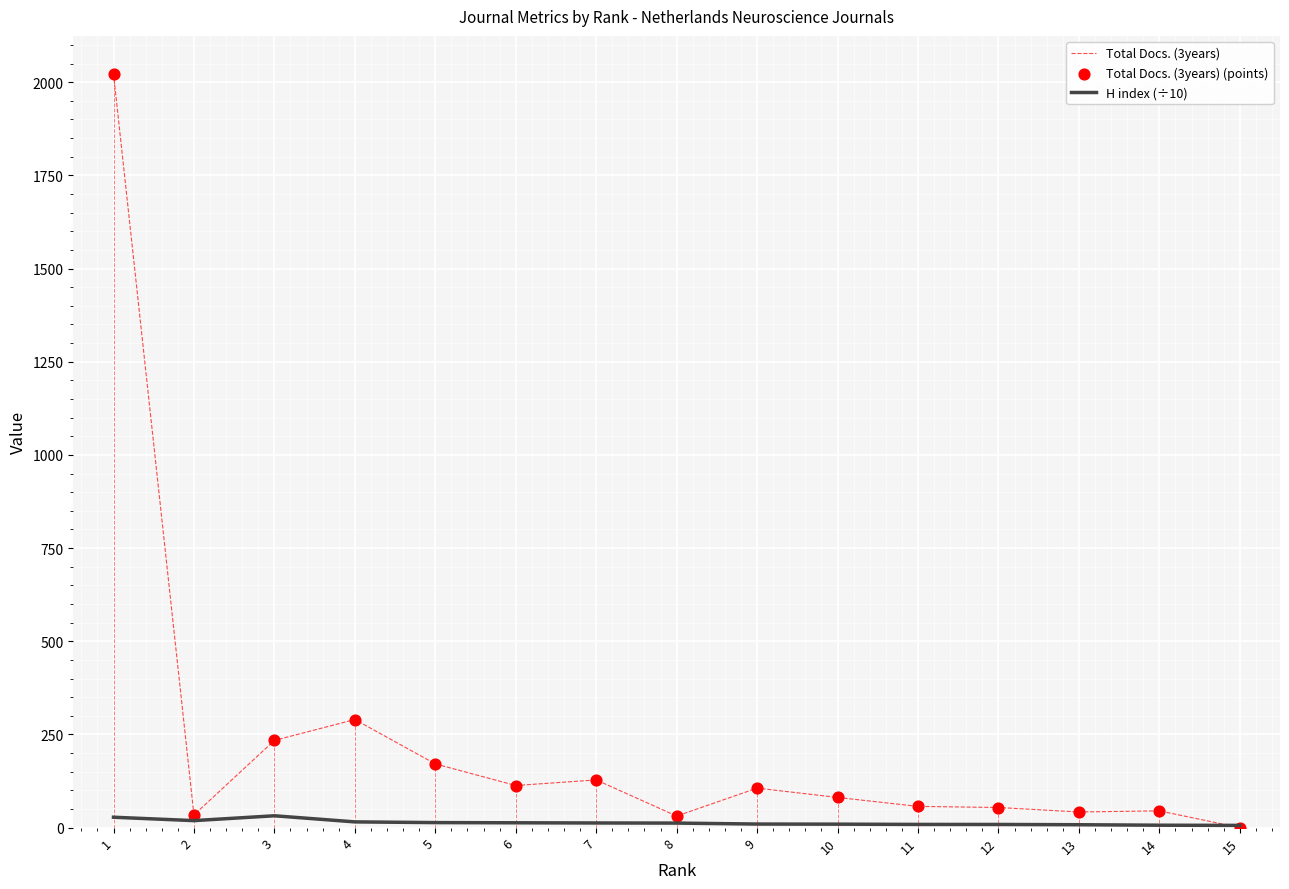

What is the total value across all series at 6?

126.0